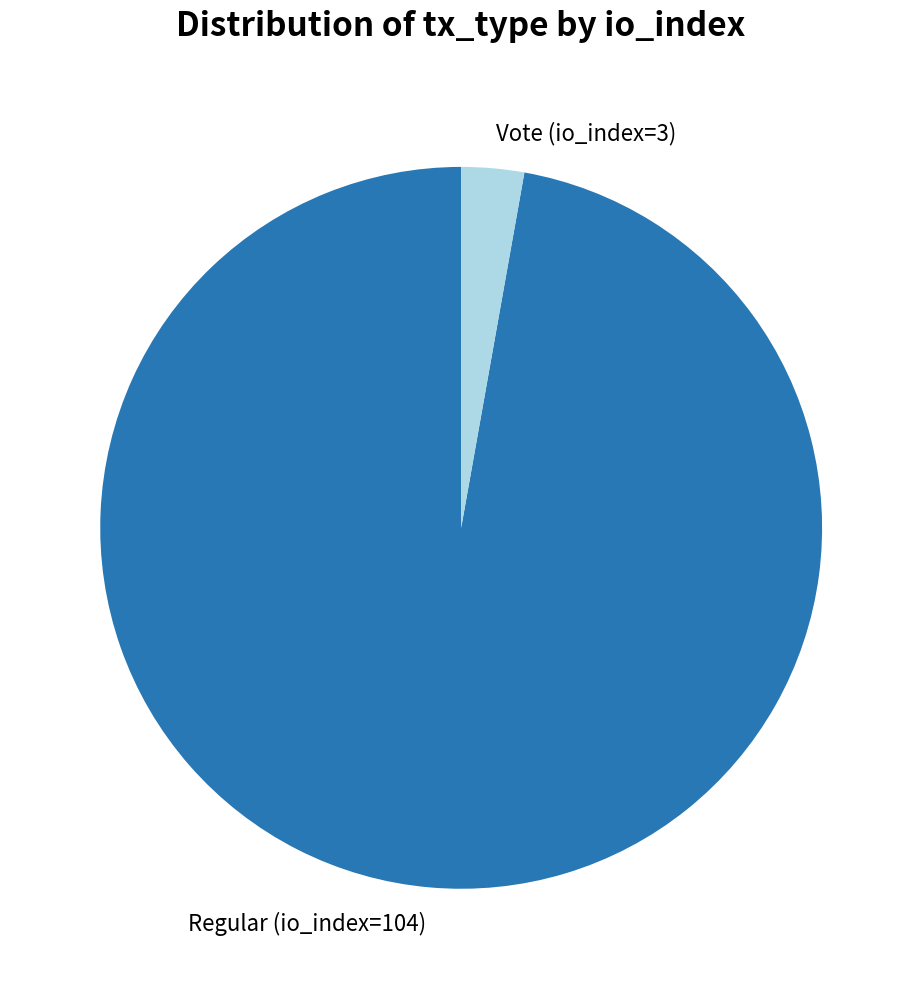

Is Regular (io_index=104) the majority of the pie?

Yes